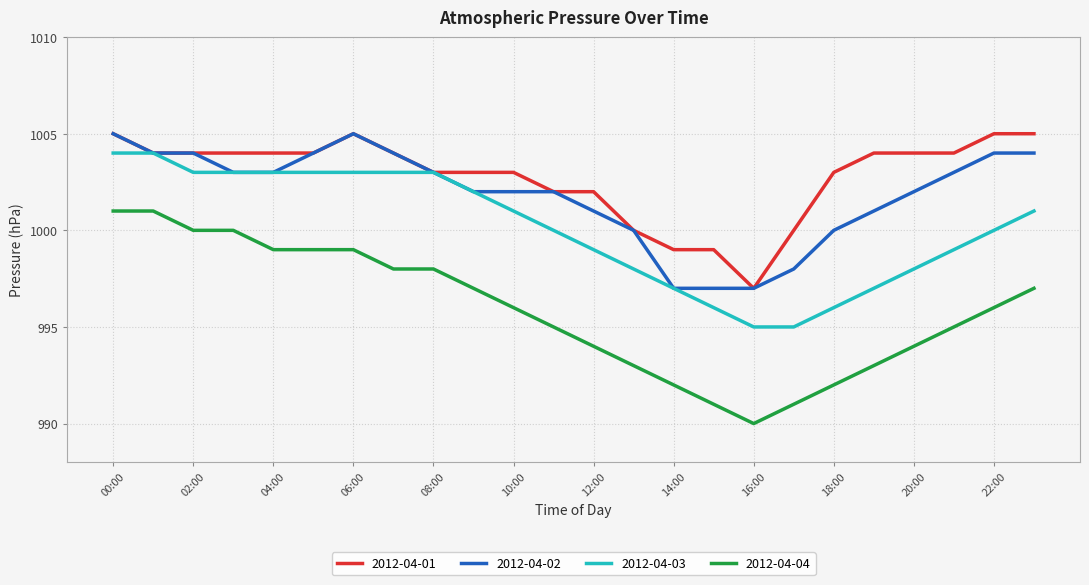

Count the number of categories in the chart.

24